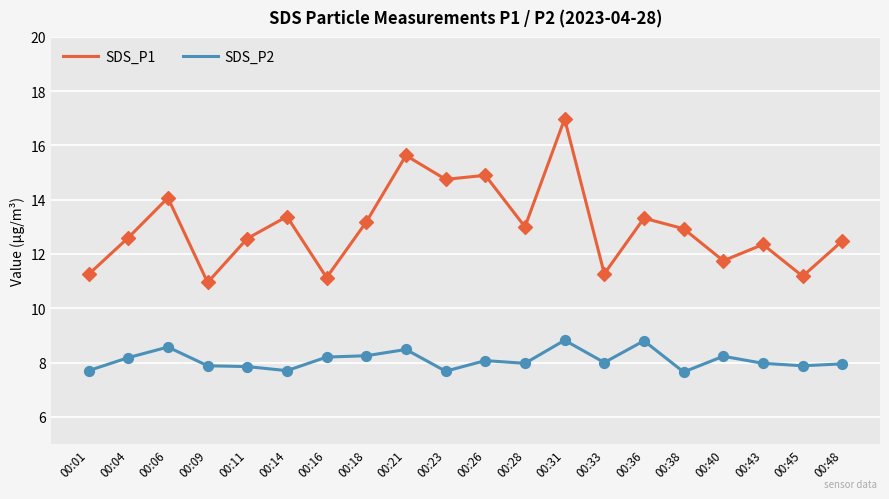

At which category is the sum across all series the highest?

00:31